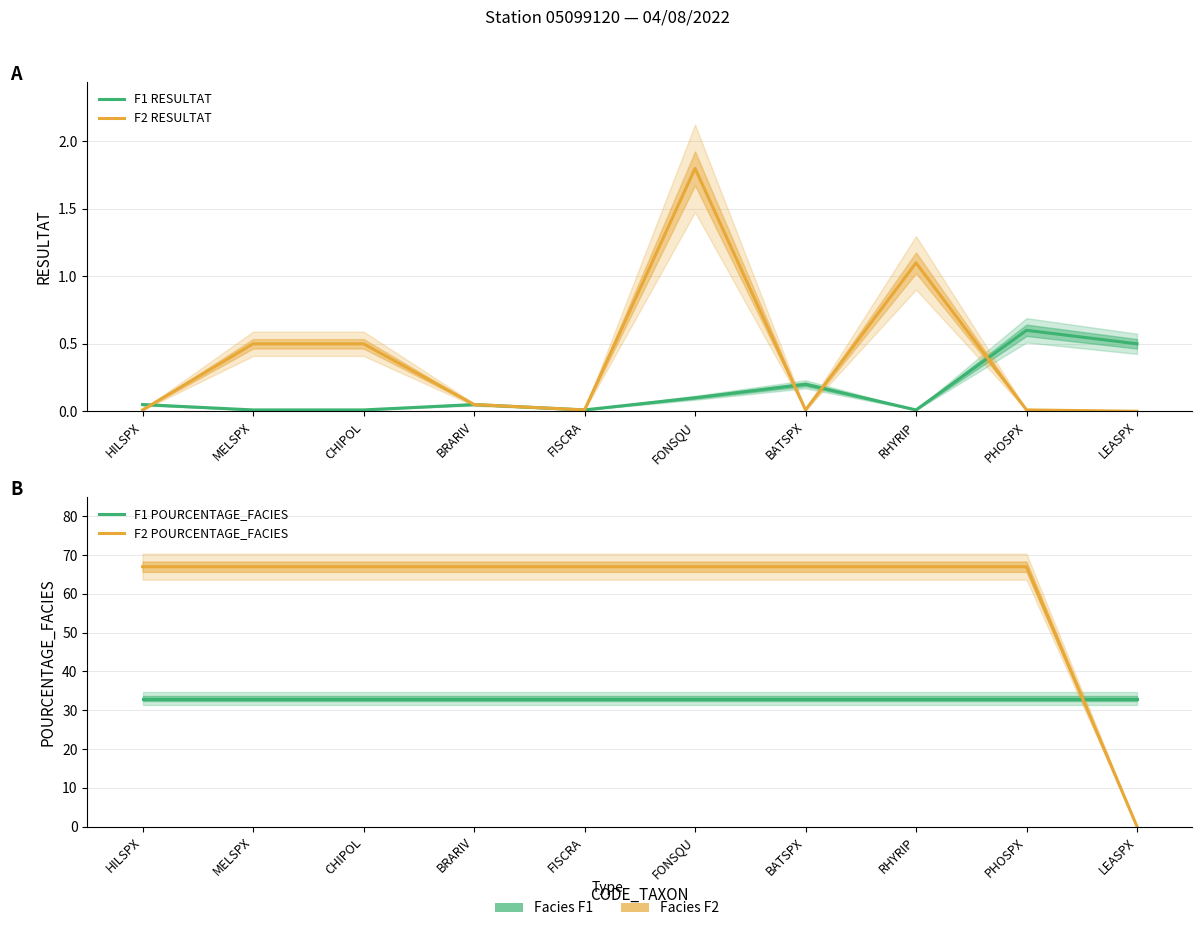

True or false: F1 RESULTAT and F1 POURCENTAGE_FACIES cross at least once.

False